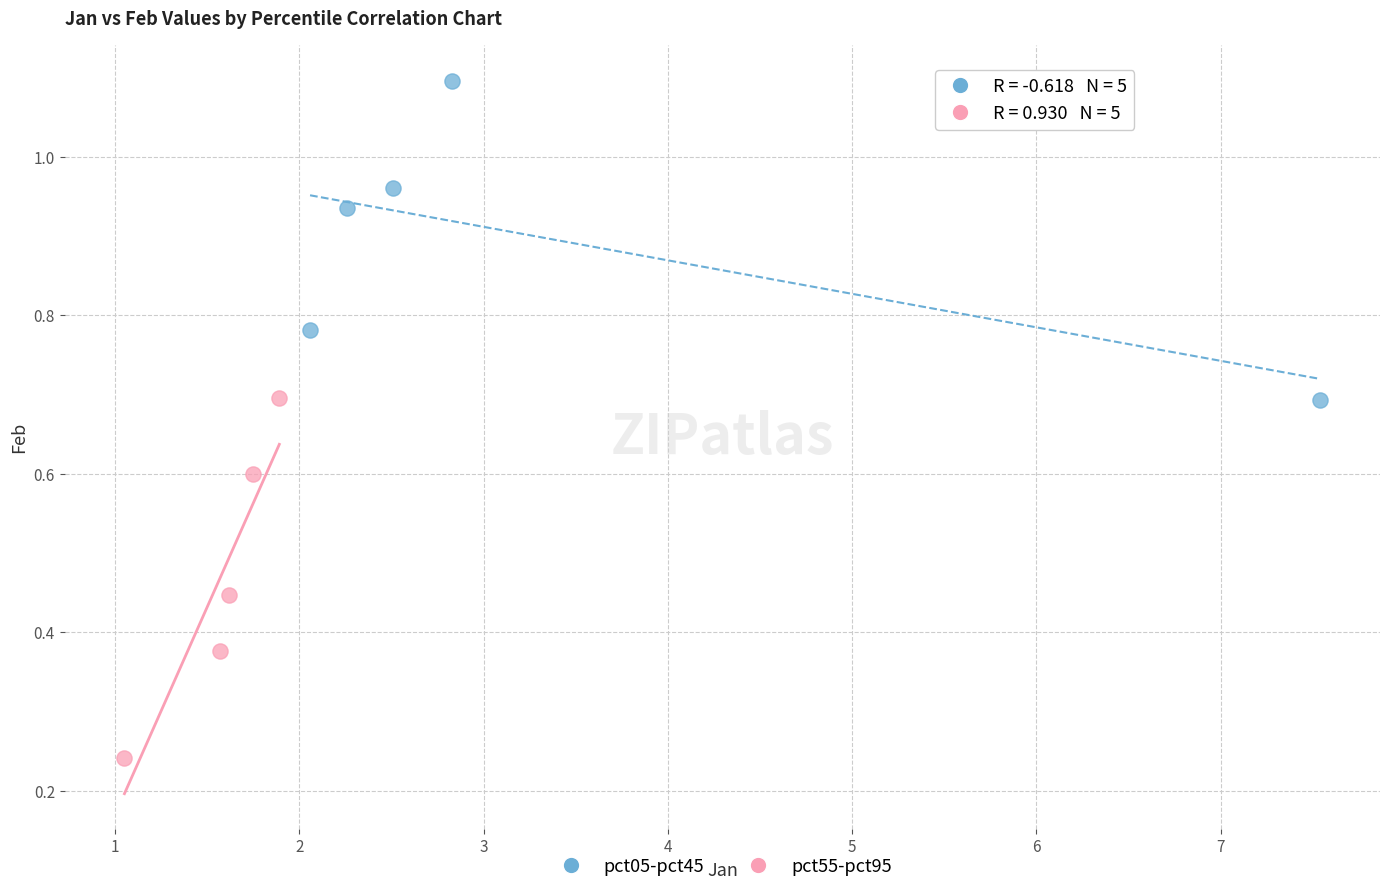

Which series reaches the maximum Y coordinate?

pct05-pct45